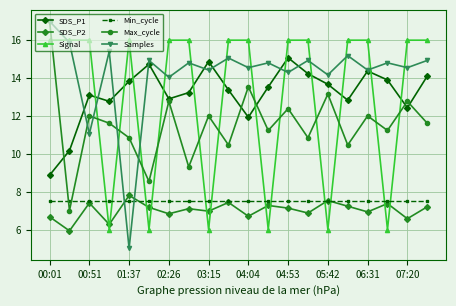

Which series has the largest total across all categories?

Samples